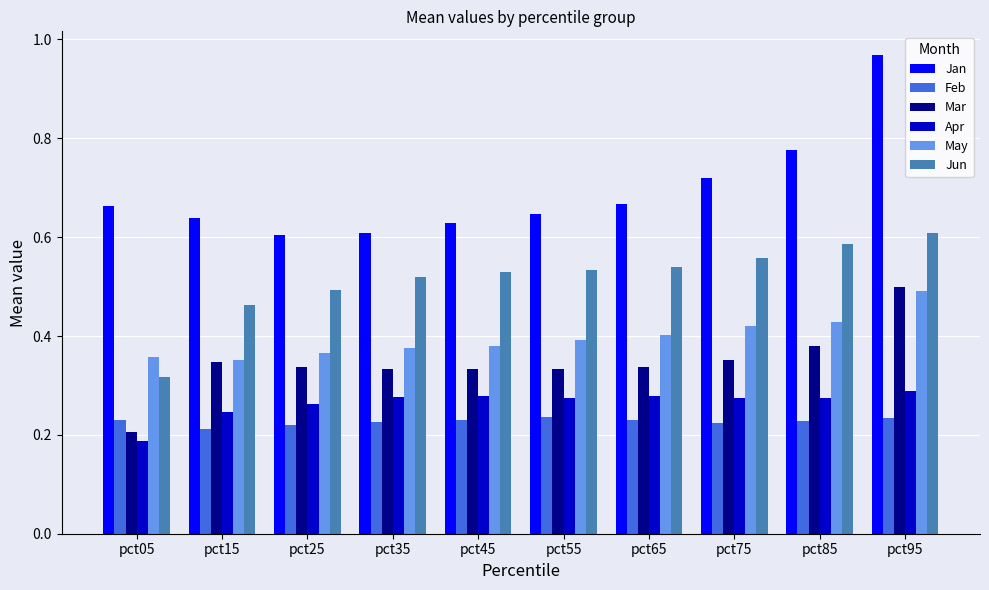

At which category is the sum across all series the highest?

pct95